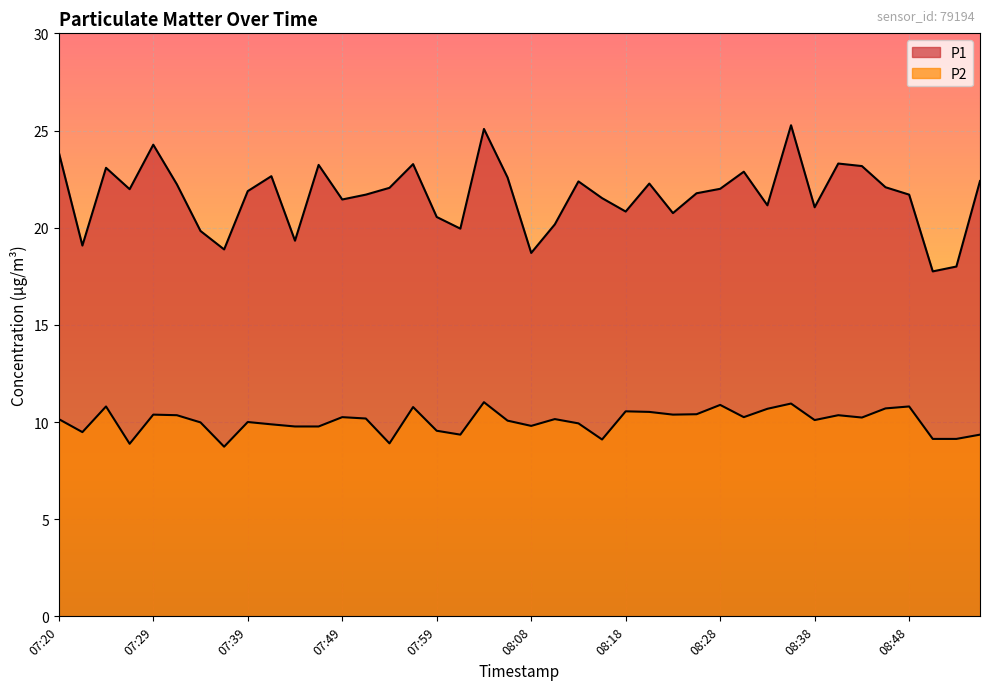

Which series has the widest spread of values?

P1